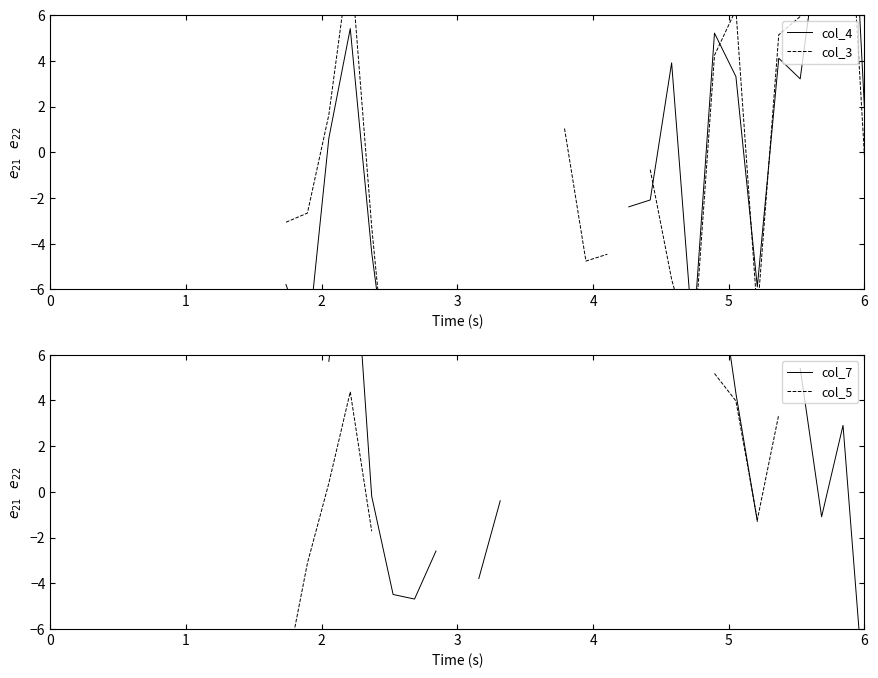

Rank the series by their average value, from highest to lowest.

col_4, col_3, col_7, col_5